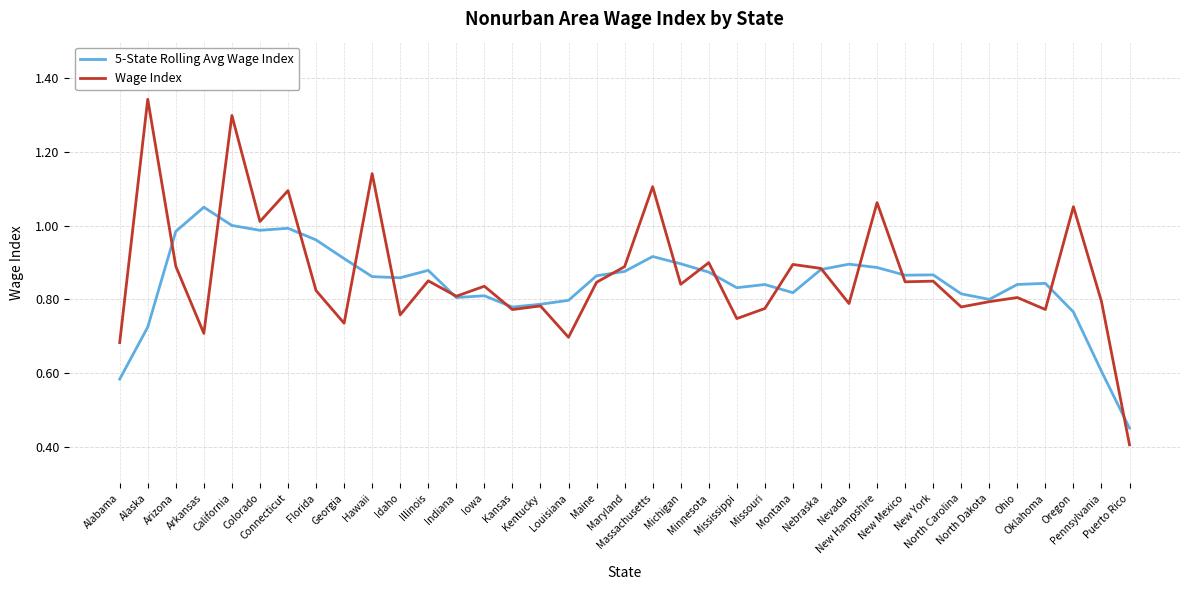

Is the value of Wage Index at Maine greater than the value of 5-State Rolling Avg Wage Index at Arizona?

No